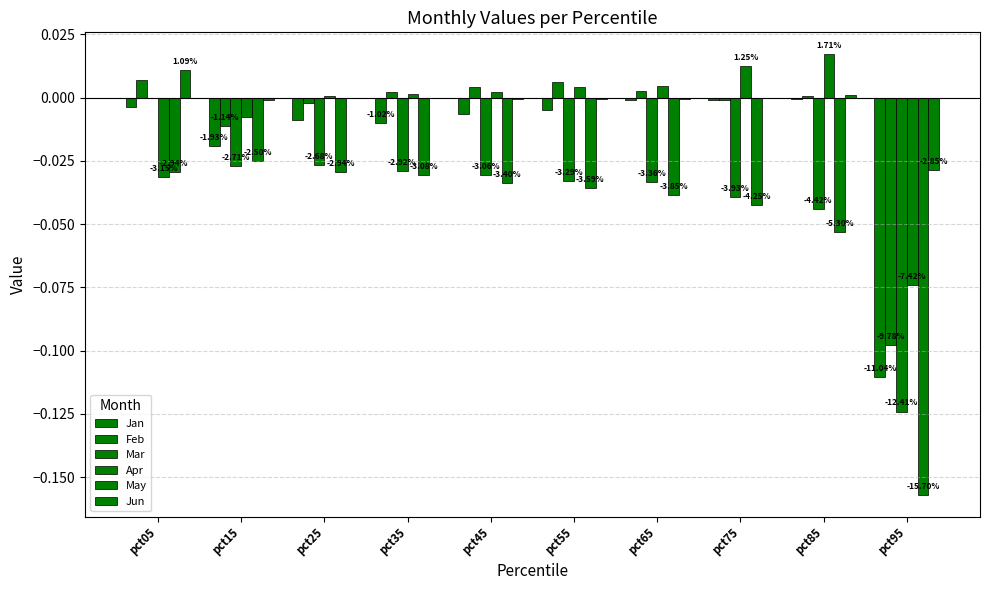

Reading left to right, transcribe all the data shown in this chart.

Jan: -0.0	-0.0	-0.0	-0.0	-0.0	-0.0	-0.0	-0.0	-0.0	-0.1
Feb: 0.0	-0.0	-0.0	0.0	0.0	0.0	0.0	-0.0	0.0	-0.1
Mar: -0.0	-0.0	-0.0	-0.0	-0.0	-0.0	-0.0	-0.0	-0.0	-0.1
Apr: -0.0	-0.0	0.0	0.0	0.0	0.0	0.0	0.0	0.0	-0.1
May: -0.0	-0.0	-0.0	-0.0	-0.0	-0.0	-0.0	-0.0	-0.1	-0.2
Jun: 0.0	-0.0	-0.0	-0.0	-0.0	-0.0	-0.0	-0.0	0.0	-0.0